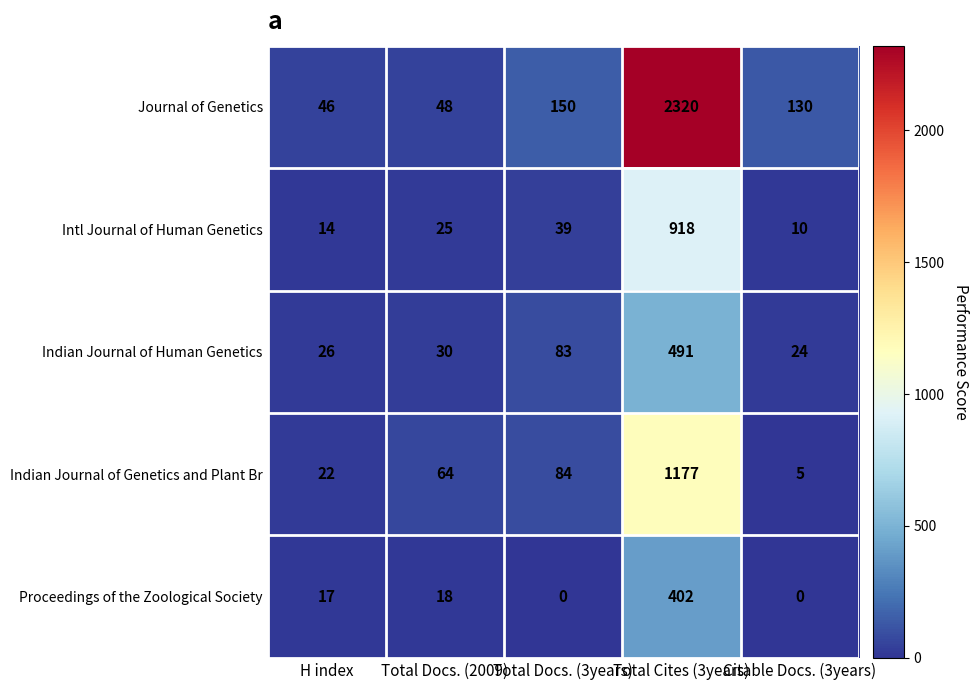

Read the Proceedings of the Zoological Society value at Total Cites (3years), to the nearest 50.

400